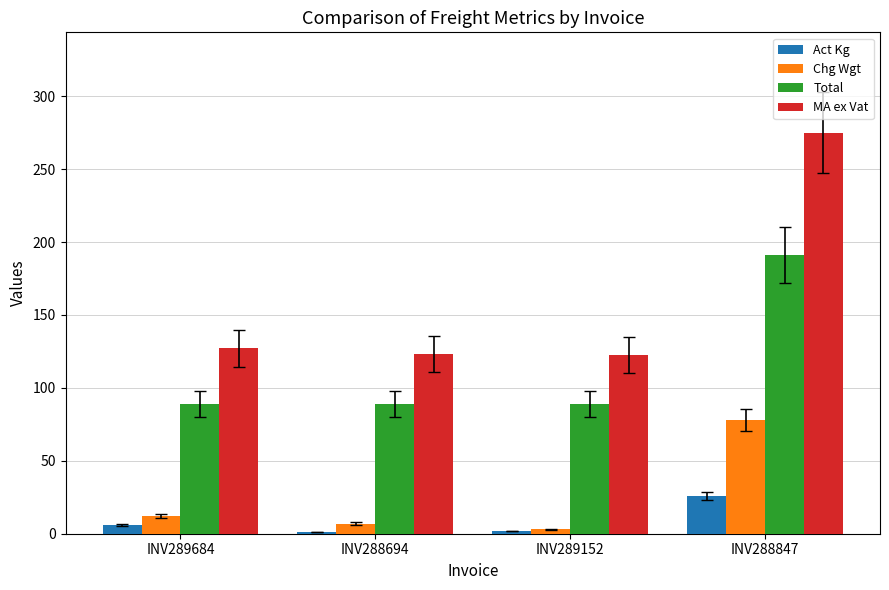

Are the bars grouped side by side (vs. stacked)?

Yes